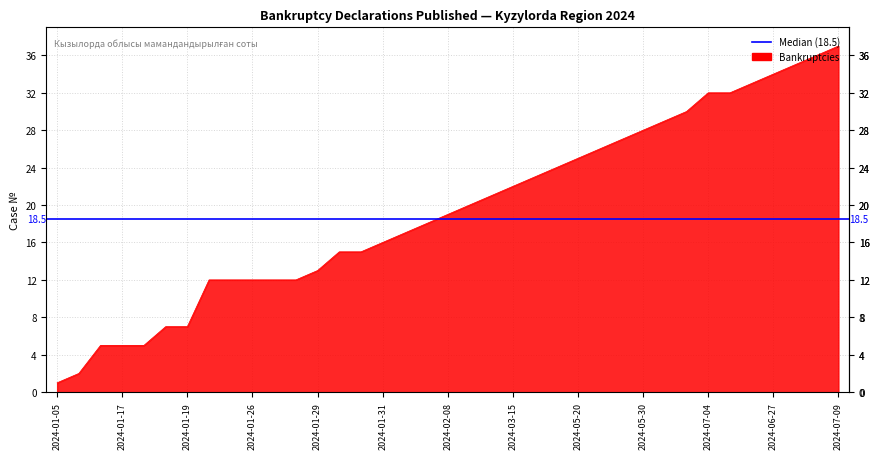

What is the difference between the maximum and minimum values?

36